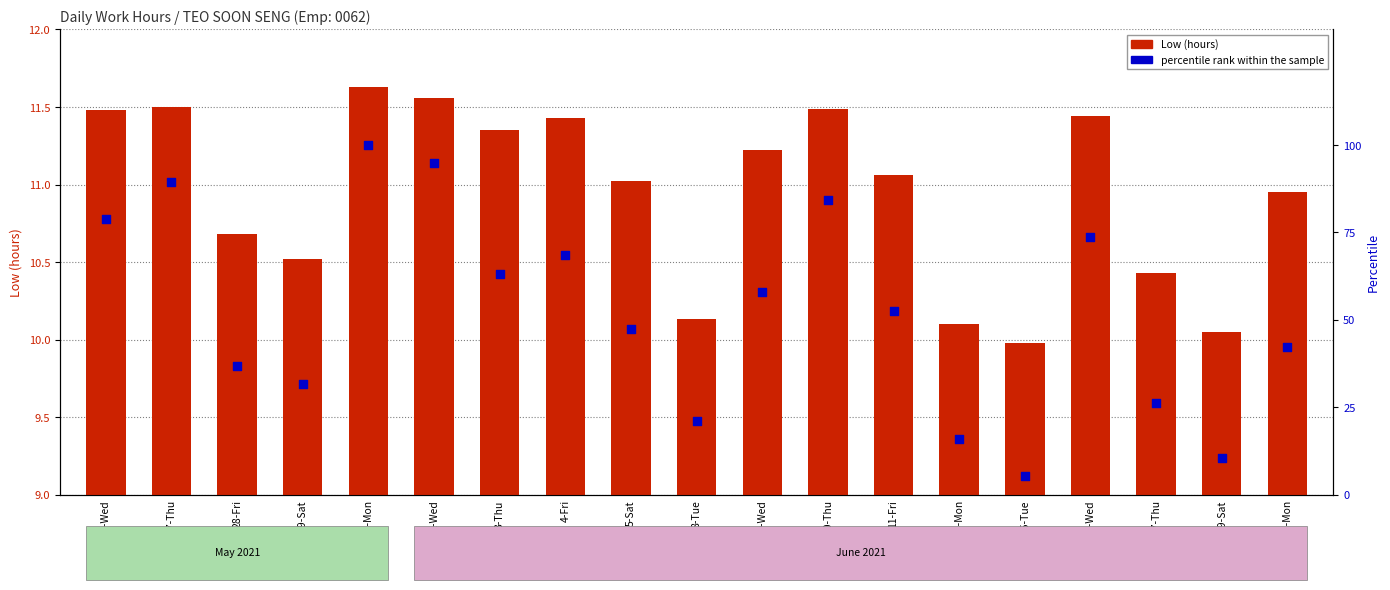

Which series reaches the maximum Y coordinate?

percentile rank within the sample